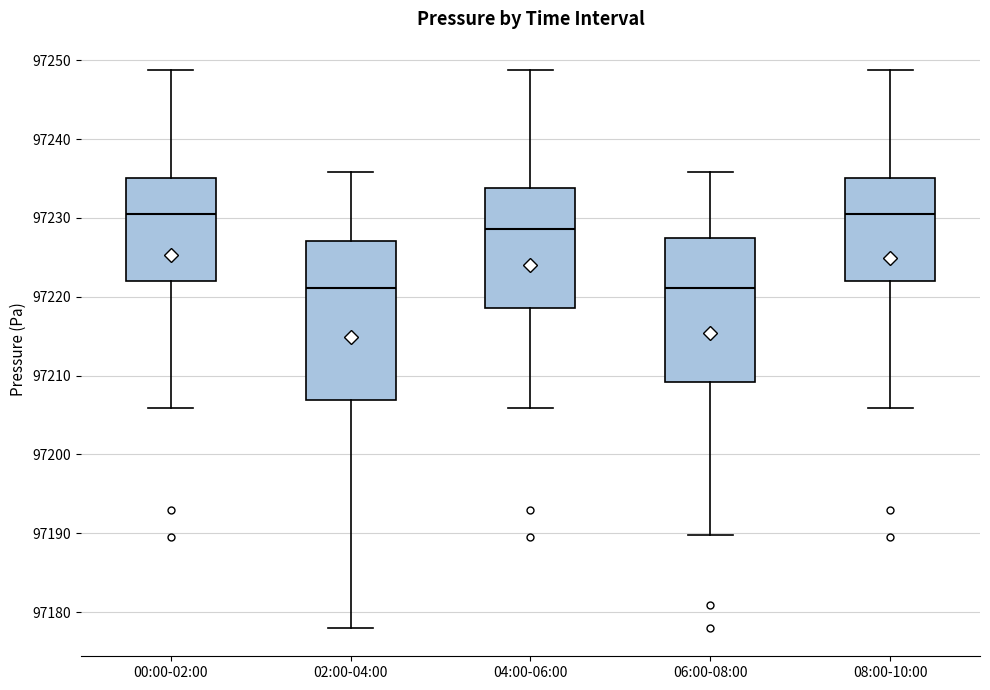

Comparing the boxes themselves (not the whiskers), which one is the tallest?

02:00-04:00